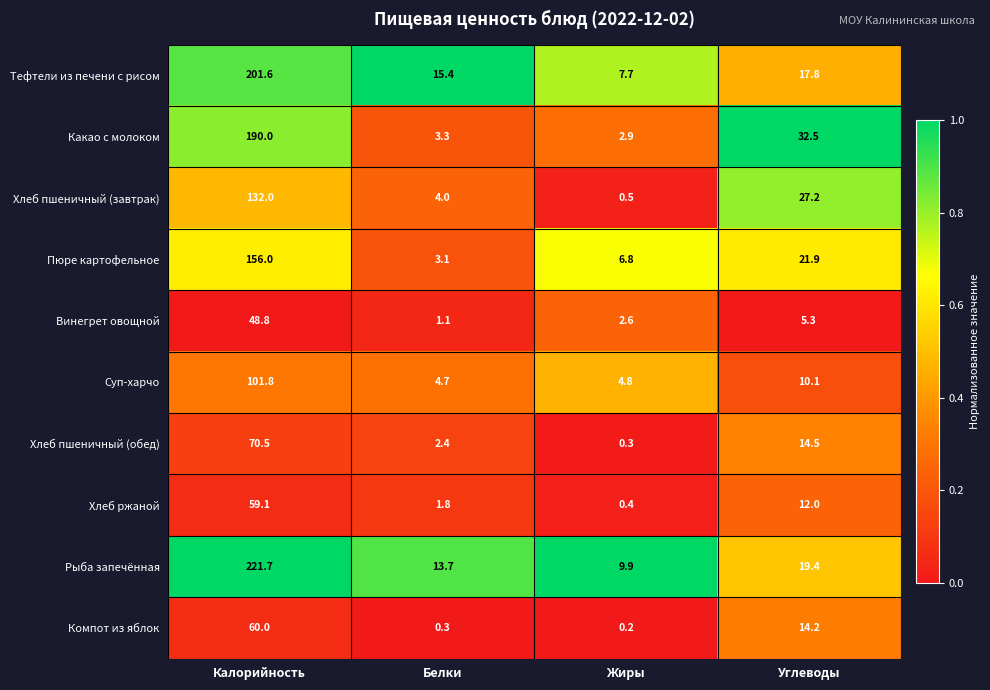

At how many categories does at least one series exceed 0?

4